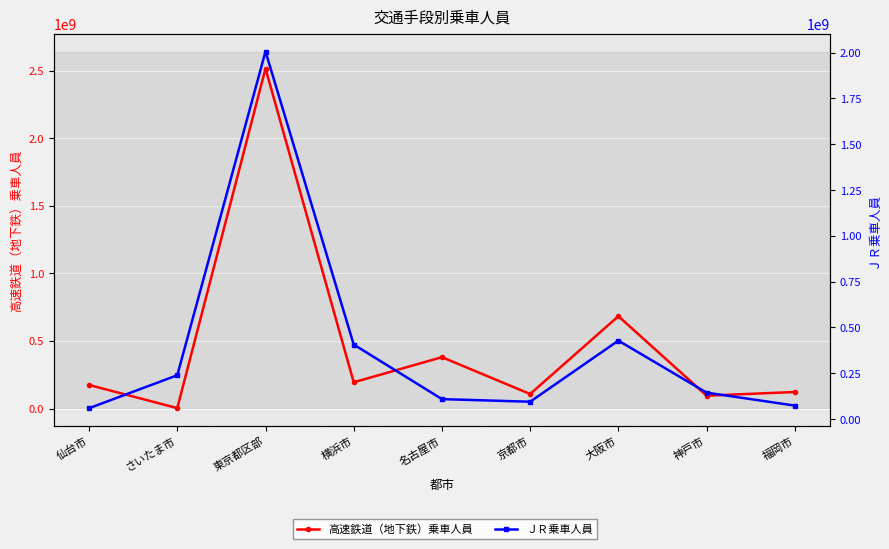

True or false: ＪＲ乗車人員 has more than 1 interior local peaks.

True